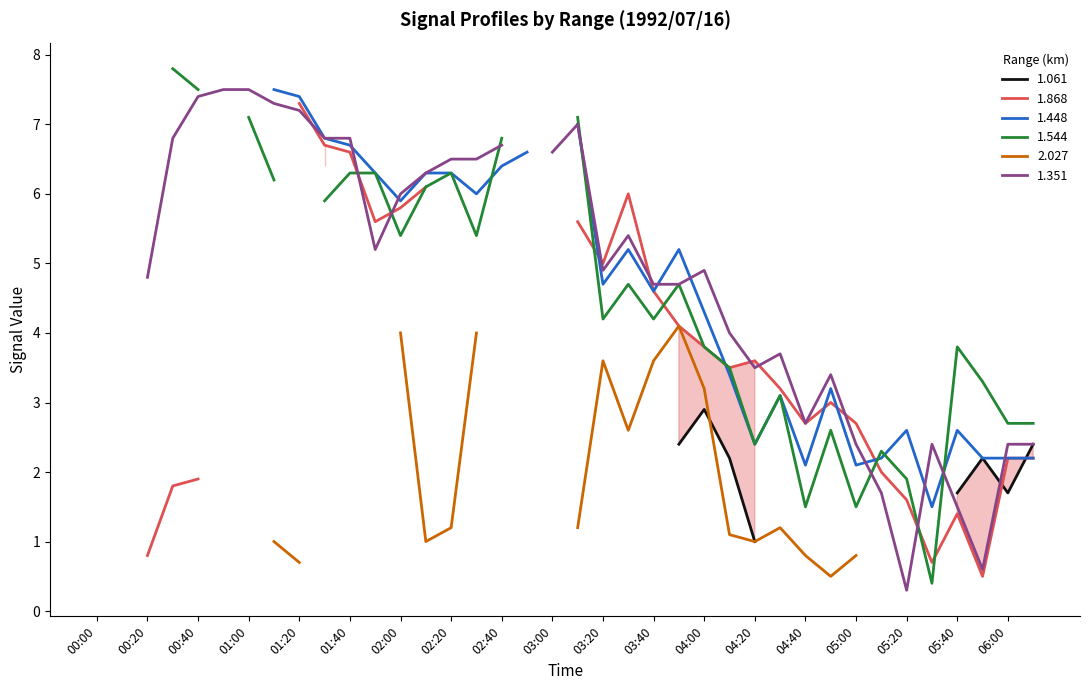

What is the maximum value shown in the chart?

7.8